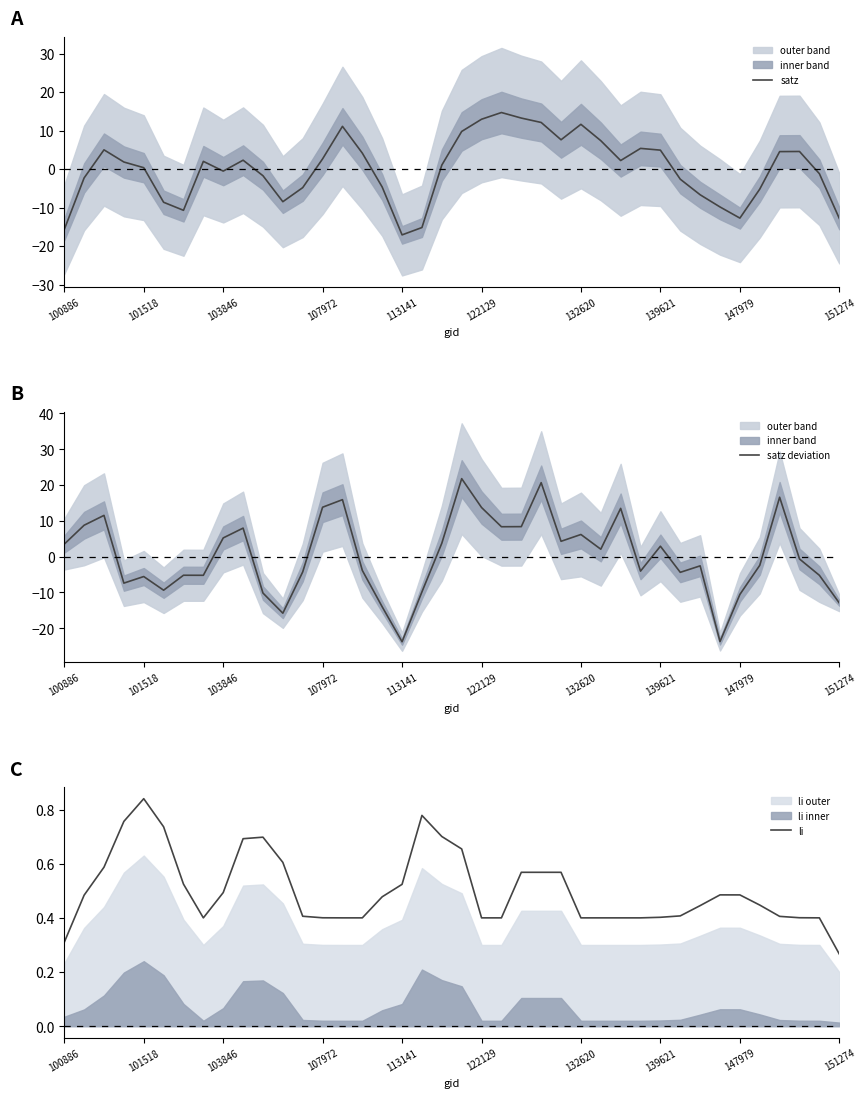

True or false: li has a value of 0.4 at 151274.

False